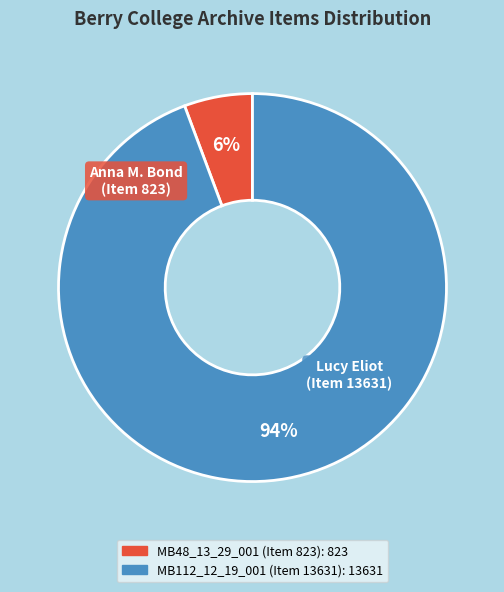

Does MB112_12_19_001 (Item 13631) represent more than half of the total?

Yes